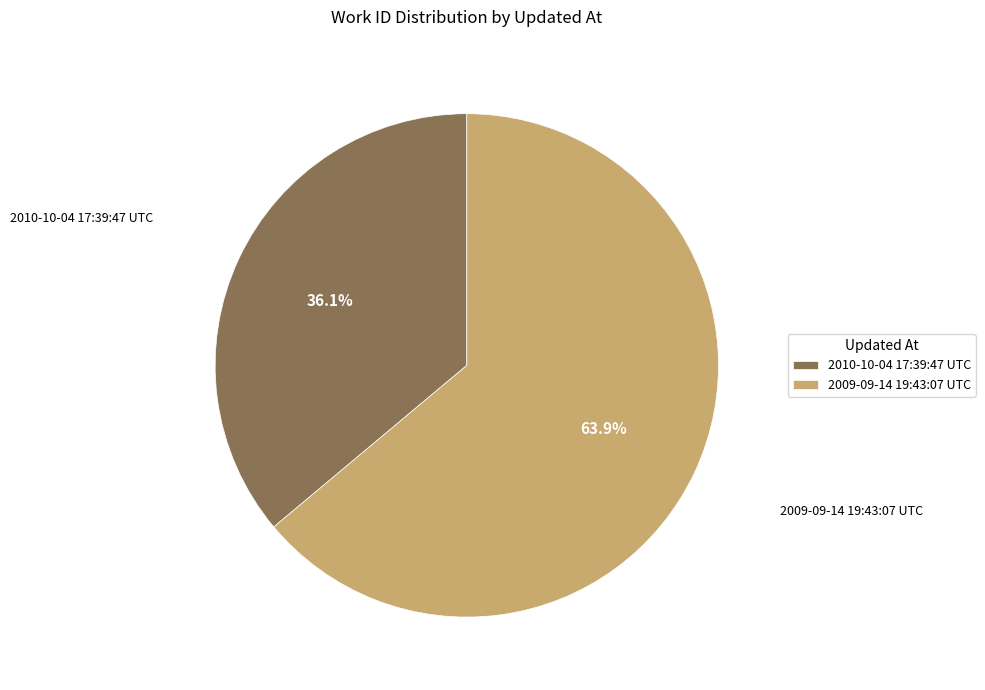

Combined, do 2009-09-14 19:43:07 UTC and 2010-10-04 17:39:47 UTC account for over 50%?

Yes